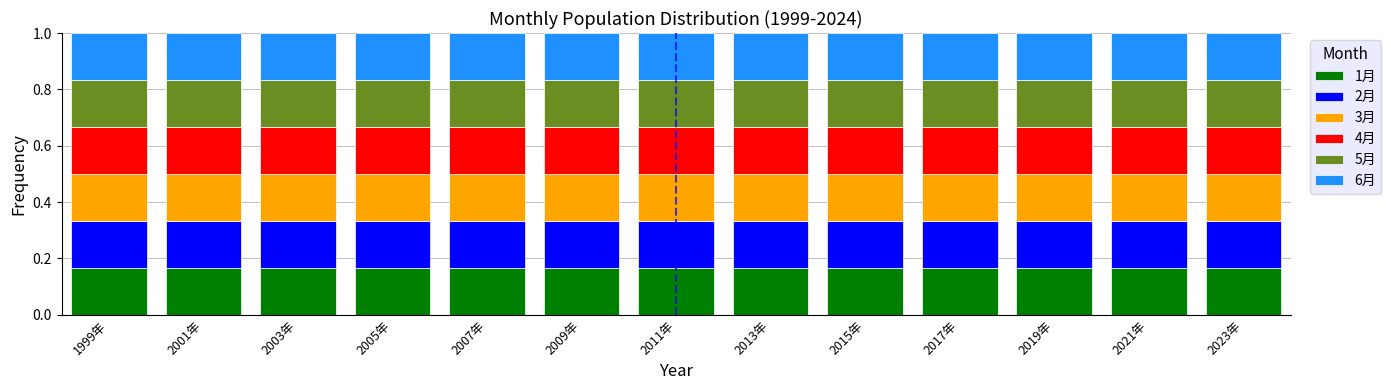

What is the total value across all series at 2009年?

1.0